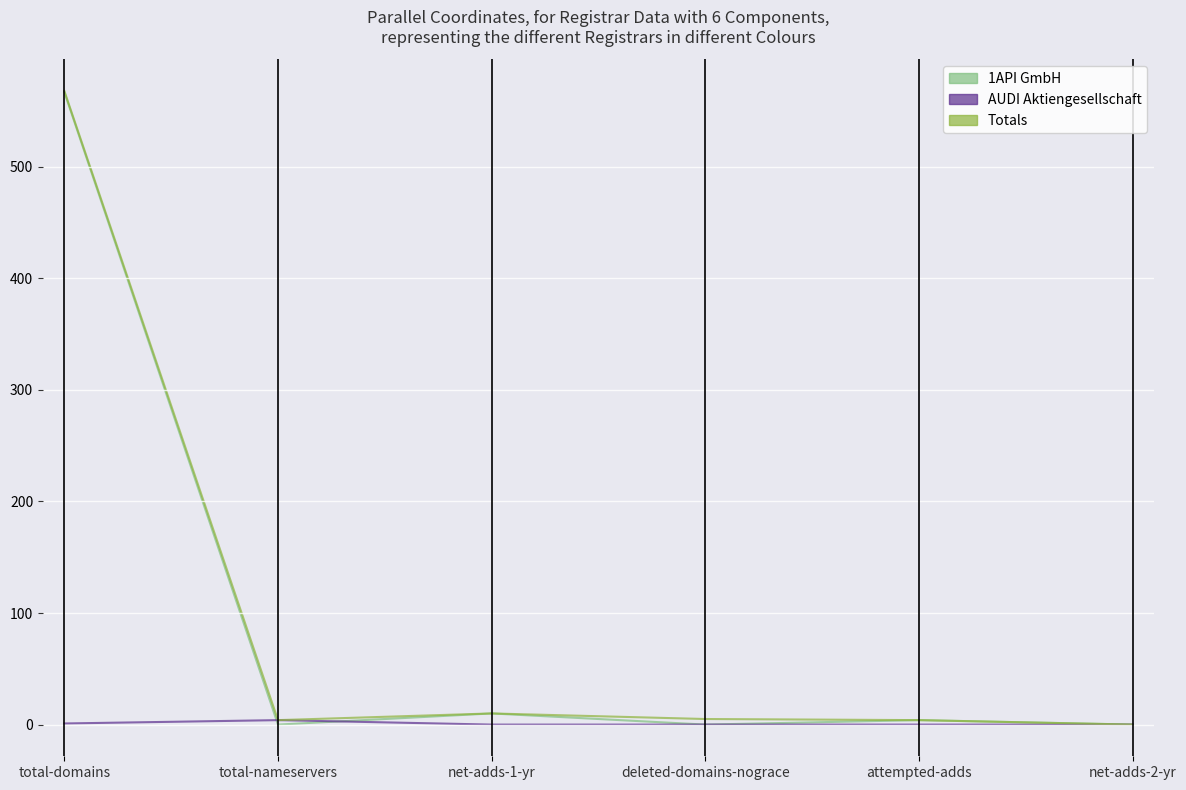

True or false: 1API GmbH has more than 2 interior local peaks.

False